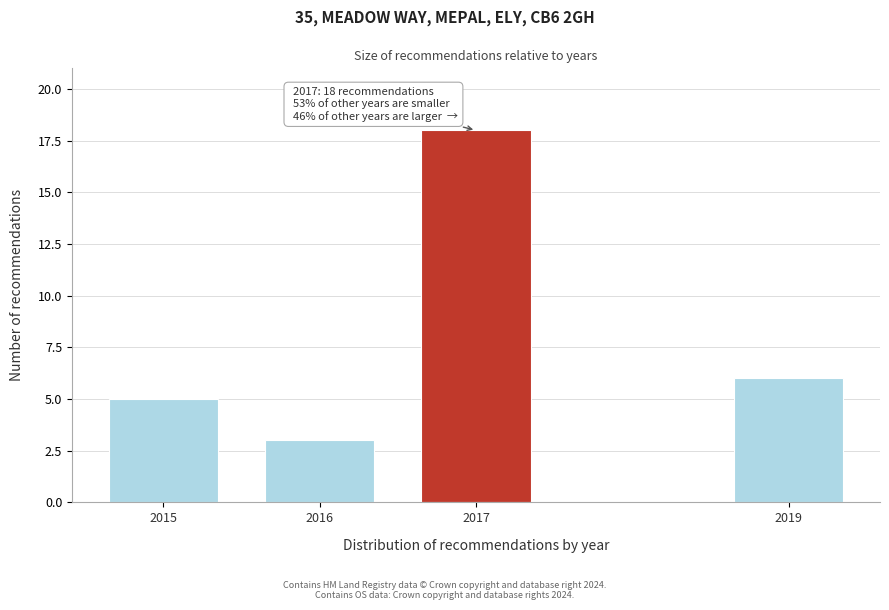

Reading left to right, what are all the values shown in this chart?

2015=5	2016=3	2017=18	2019=6